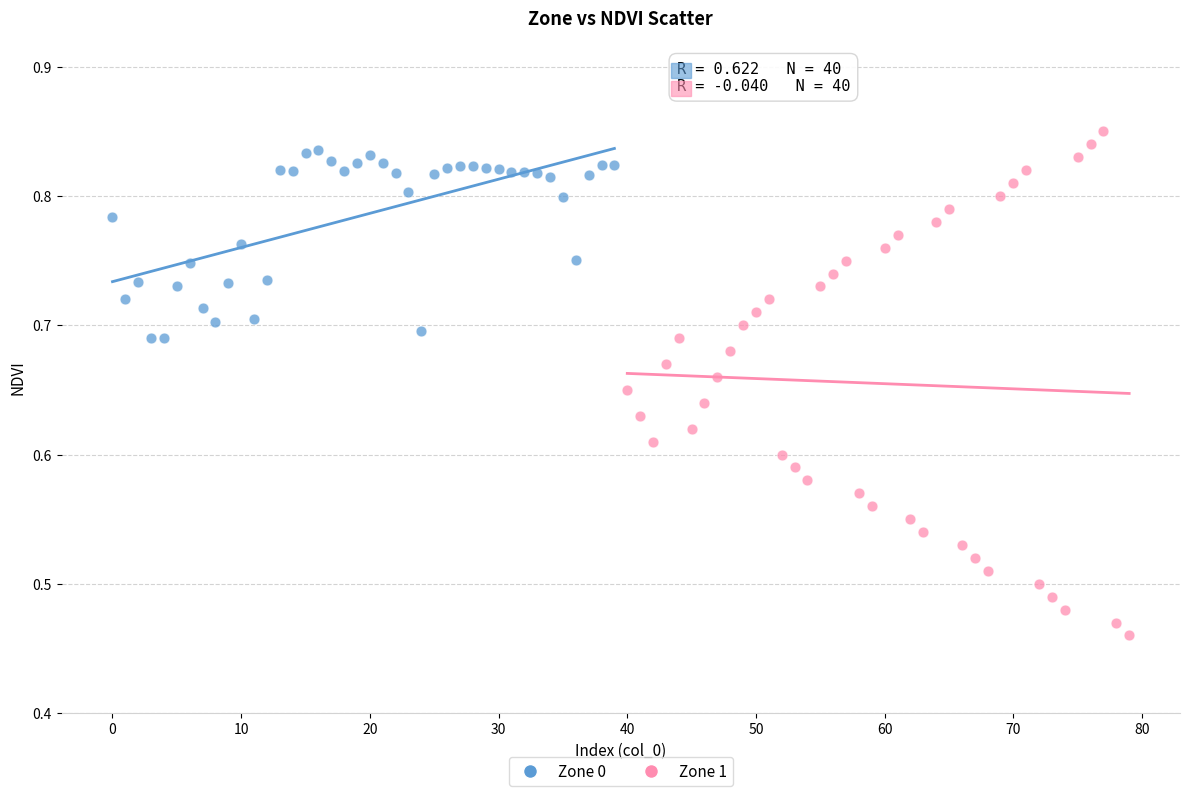

What are all the series names shown in the legend?

Zone 0, Zone 1